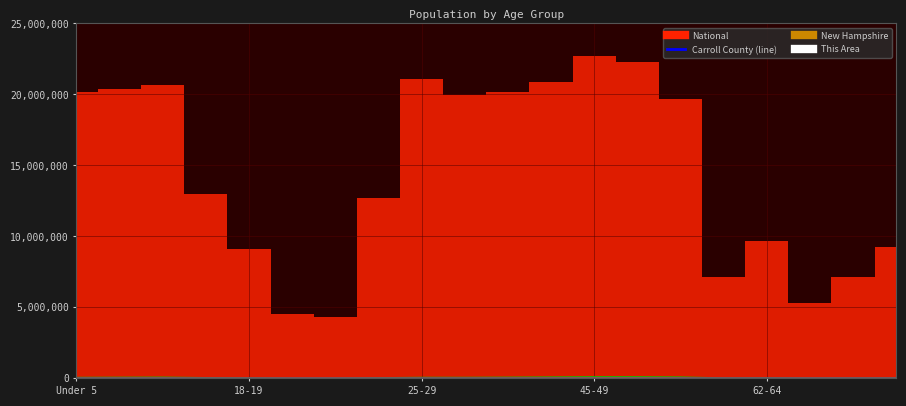

At which category does Carroll County reach its first local peak?

10 to 14